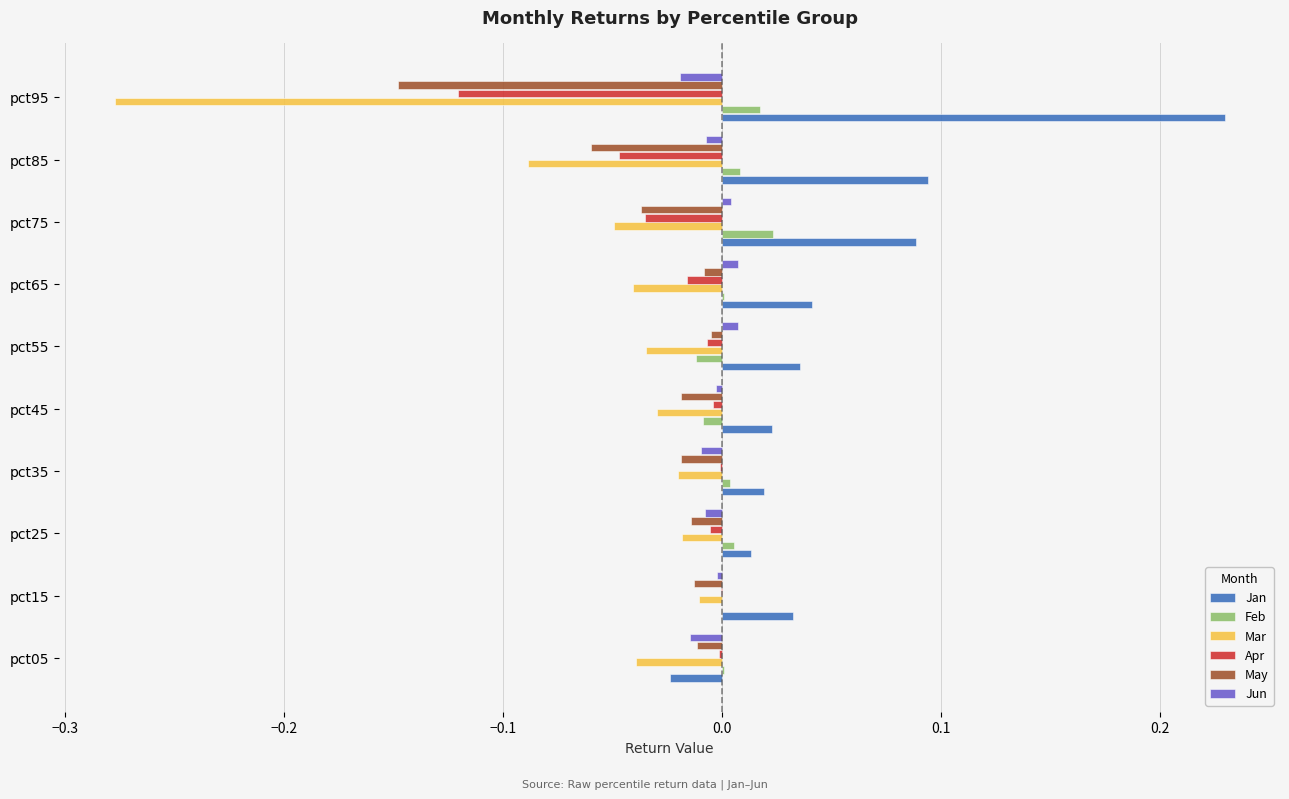

What is the sum of all Jan values?

0.6